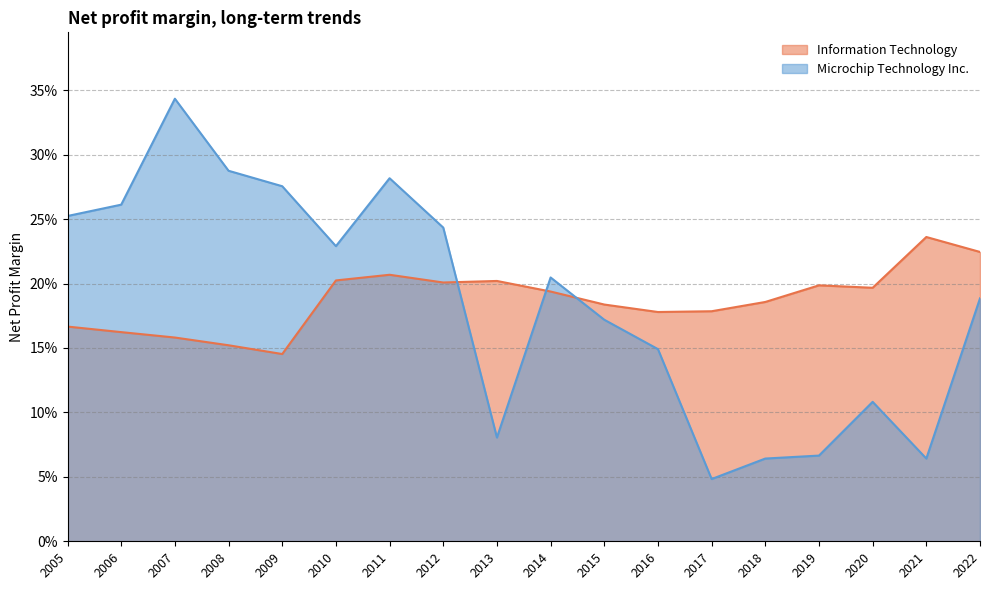

What are all the series names shown in the legend?

Information Technology, Microchip Technology Inc.